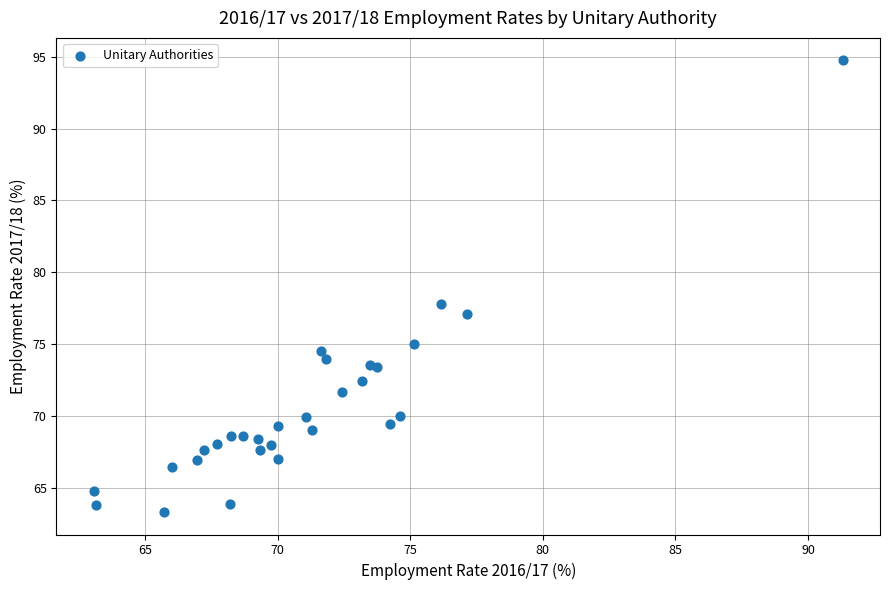

What Y value in the scatter plot is closest to 79?

77.8